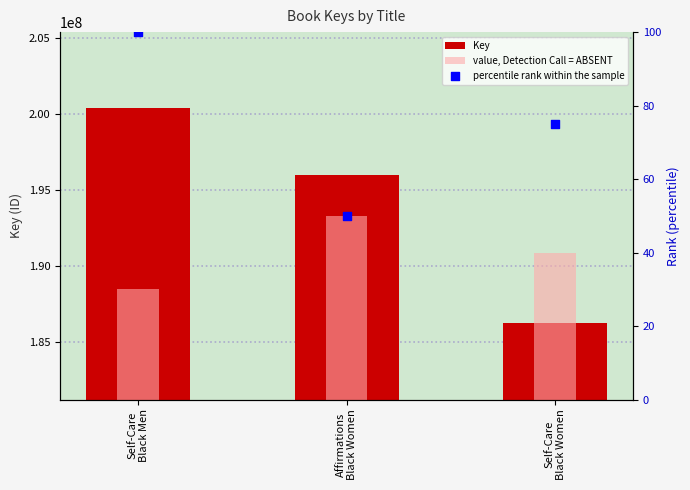

At how many categories does at least one series exceed 31734408?

3